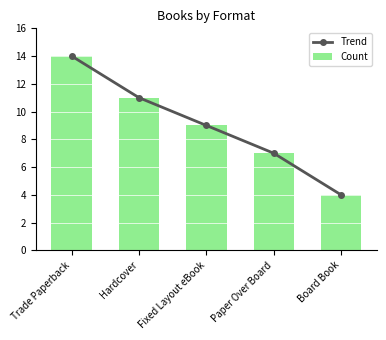

Rank the categories by Trend value from highest to lowest.

Trade Paperback, Hardcover, Fixed Layout eBook, Paper Over Board, Board Book